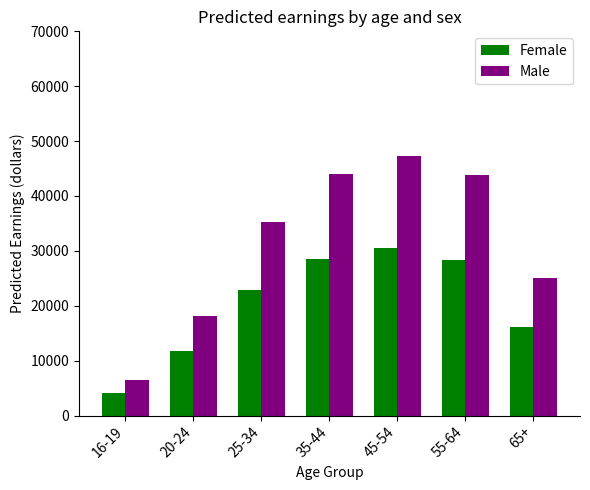

How many distinct data groups are displayed?

2